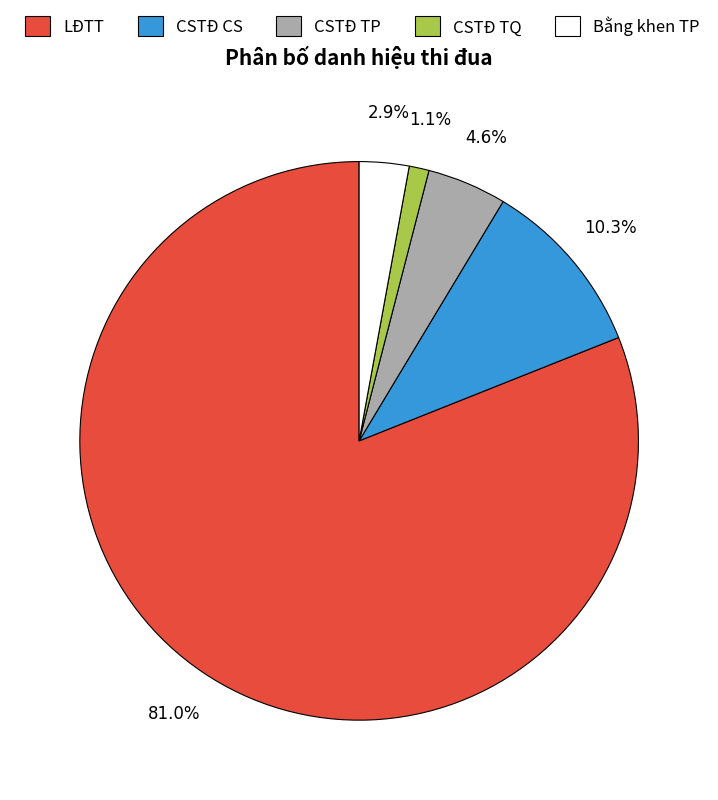

What percentage is NOT represented by CSTĐ TQ?

98.9%